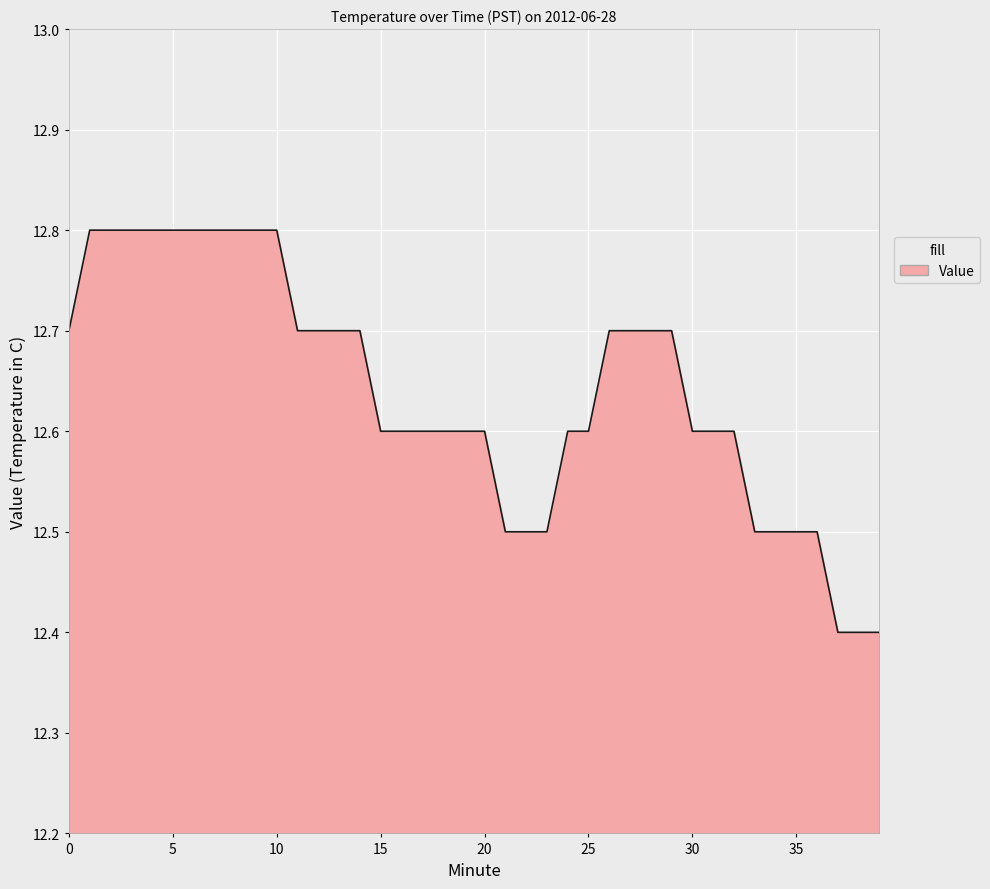

Count the number of data series in this chart.

1